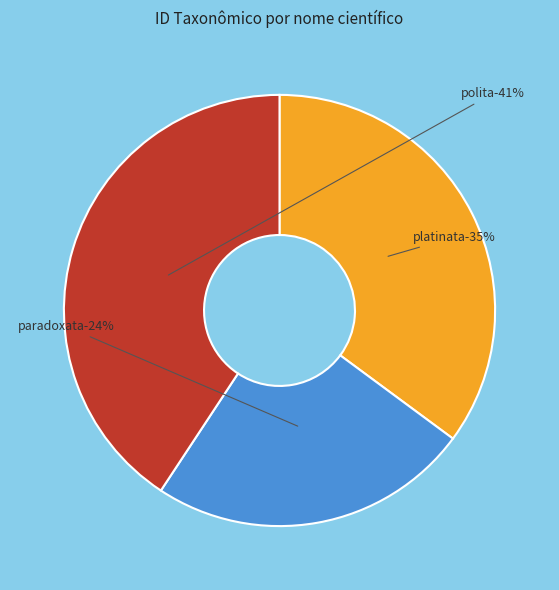

Which category has the biggest portion of the pie?

Phrygionis polita